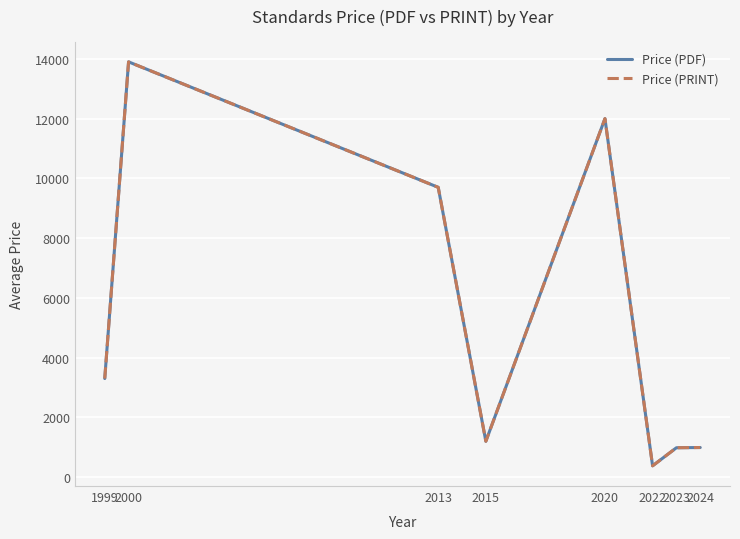

What is the maximum value for Price (PDF)?

13900.0